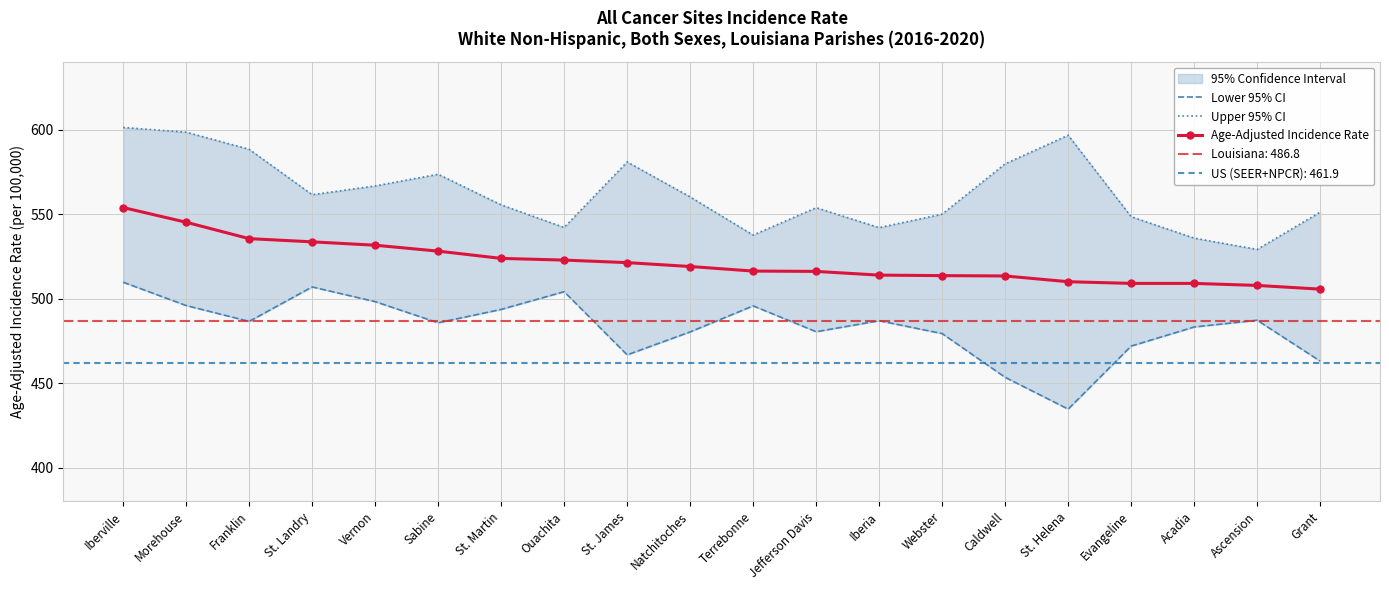

What is the difference between the second highest and minimum values in the Upper 95% CI series?

69.4